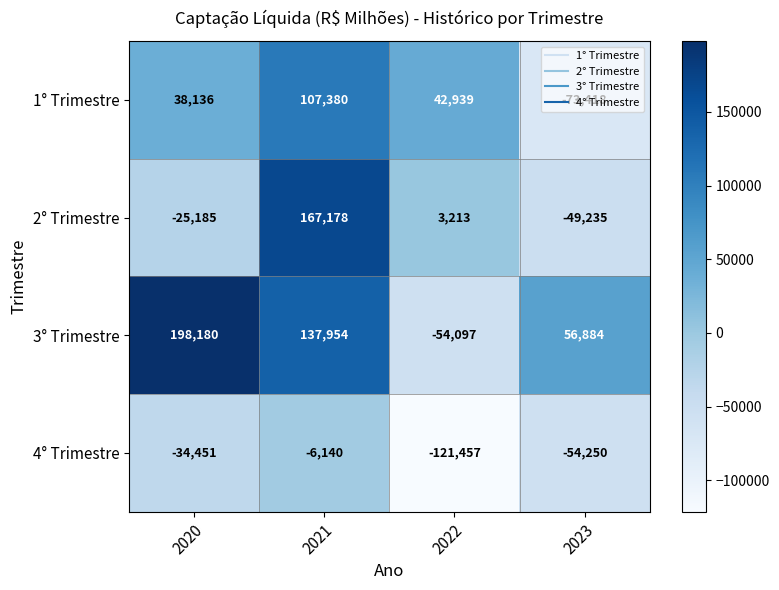

Rank the series at 2020 from lowest to highest value.

4° Trimestre, 2° Trimestre, 1° Trimestre, 3° Trimestre